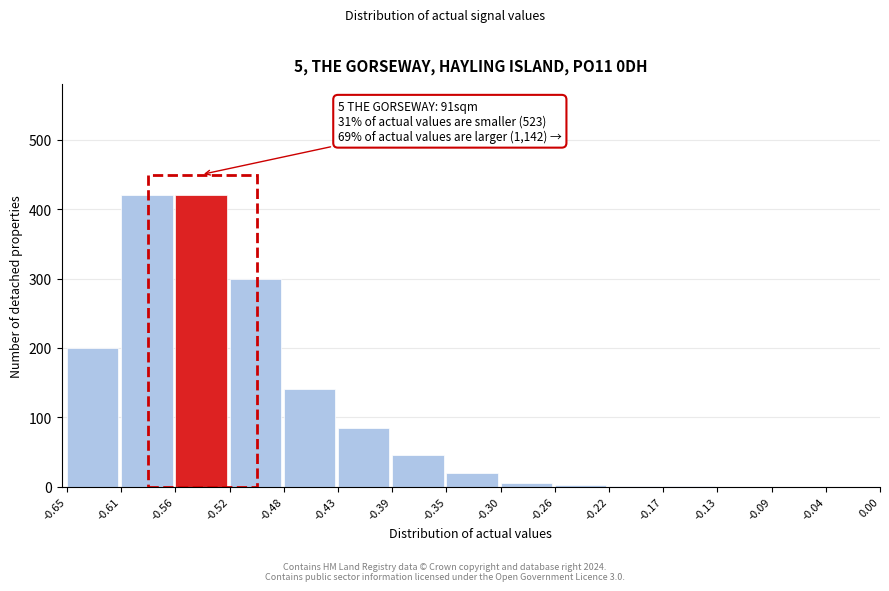

What is the greatest value displayed?

420